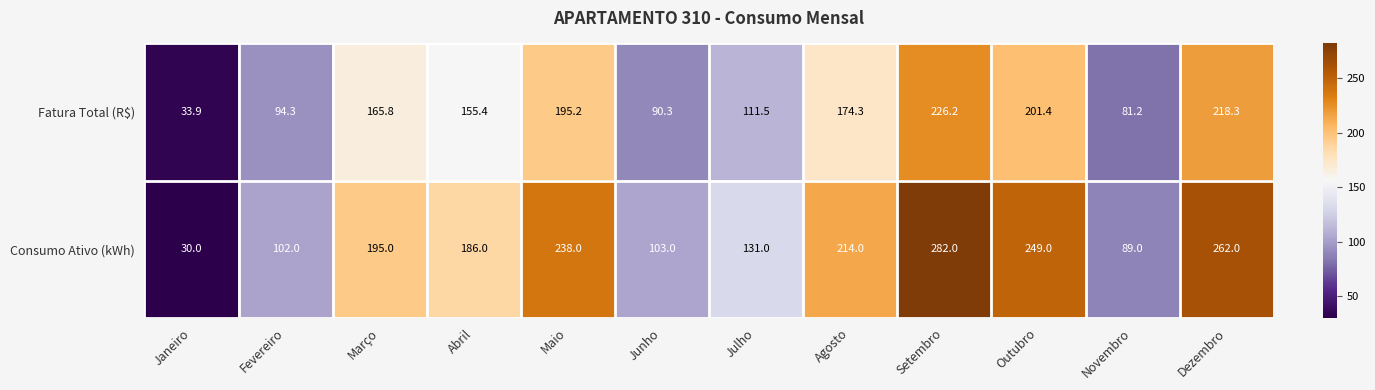

Rank the series by their maximum value, from highest to lowest.

Consumo Ativo (kWh), Fatura Total (R$)